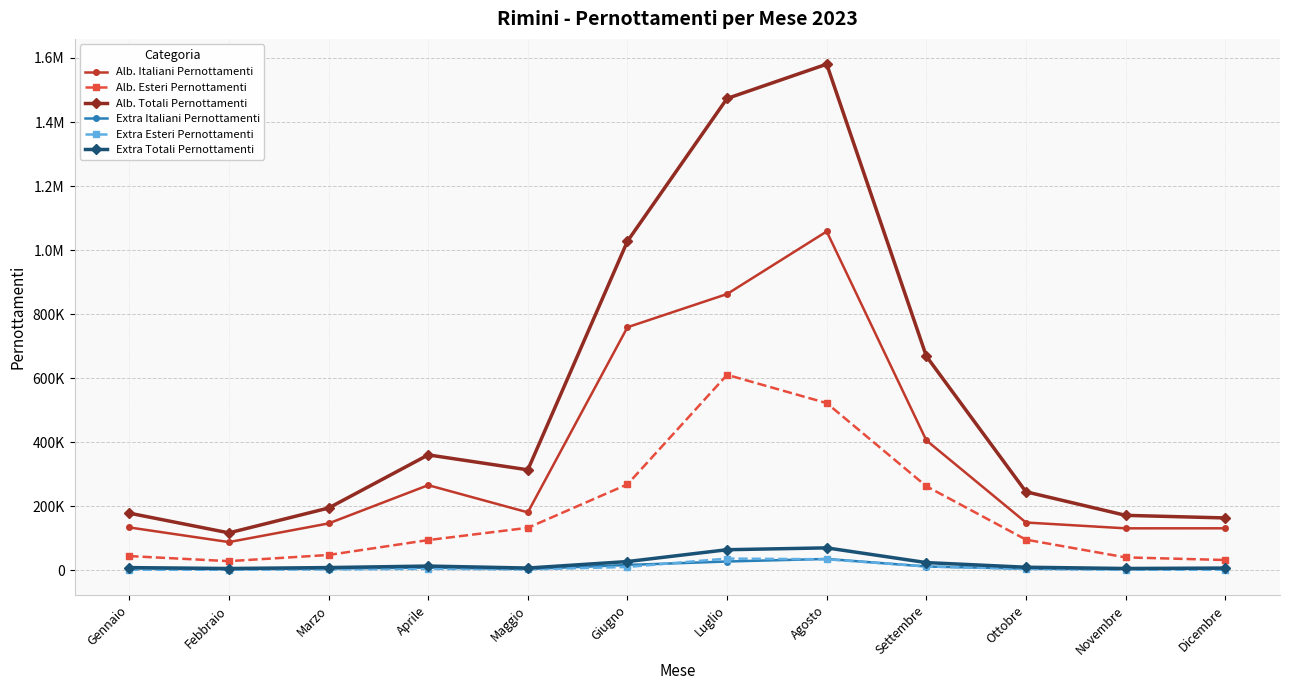

What are all the series names shown in the legend?

Alb. Italiani Pernottamenti, Alb. Esteri Pernottamenti, Alb. Totali Pernottamenti, Extra Italiani Pernottamenti, Extra Esteri Pernottamenti, Extra Totali Pernottamenti